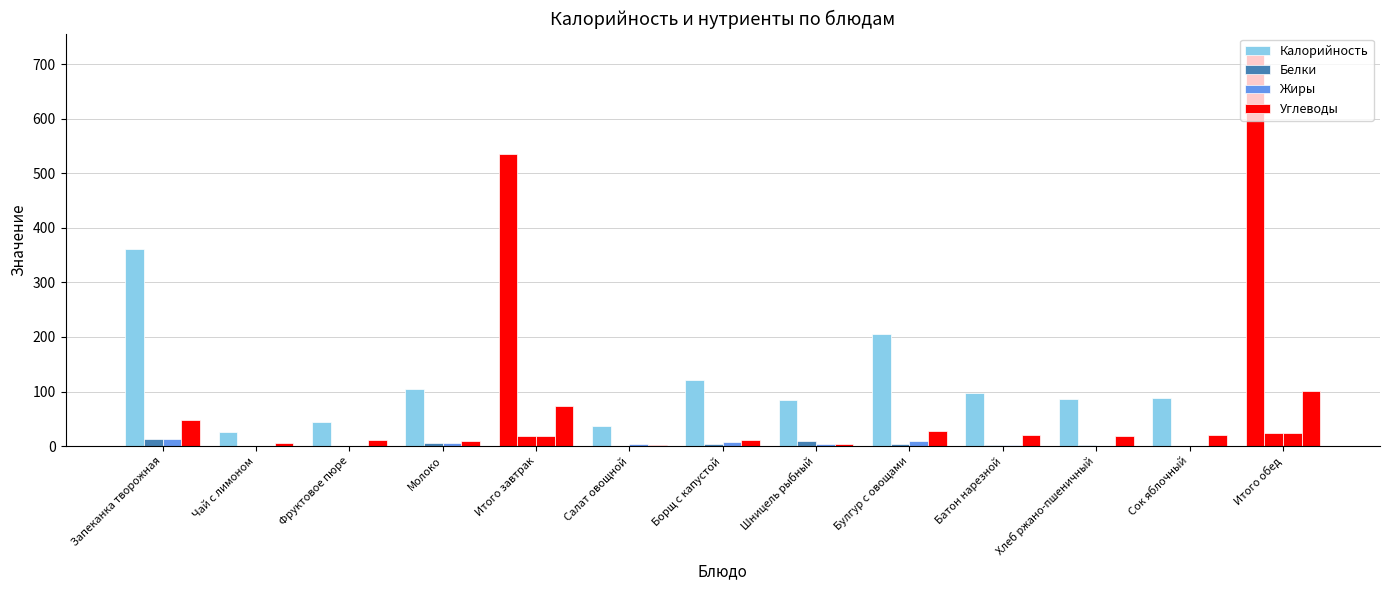

At which label is Белки closest to 12?

Запеканка творожная